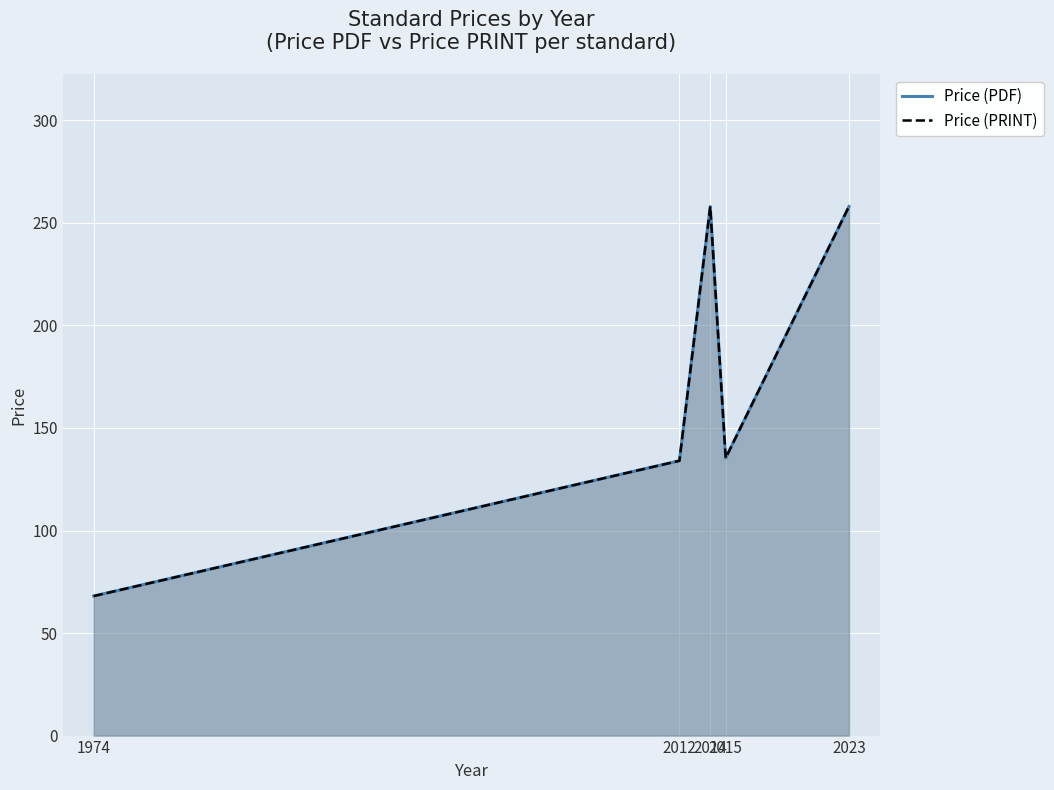

In Price (PDF), how many points are lower than both neighbors (excluding endpoints)?

1